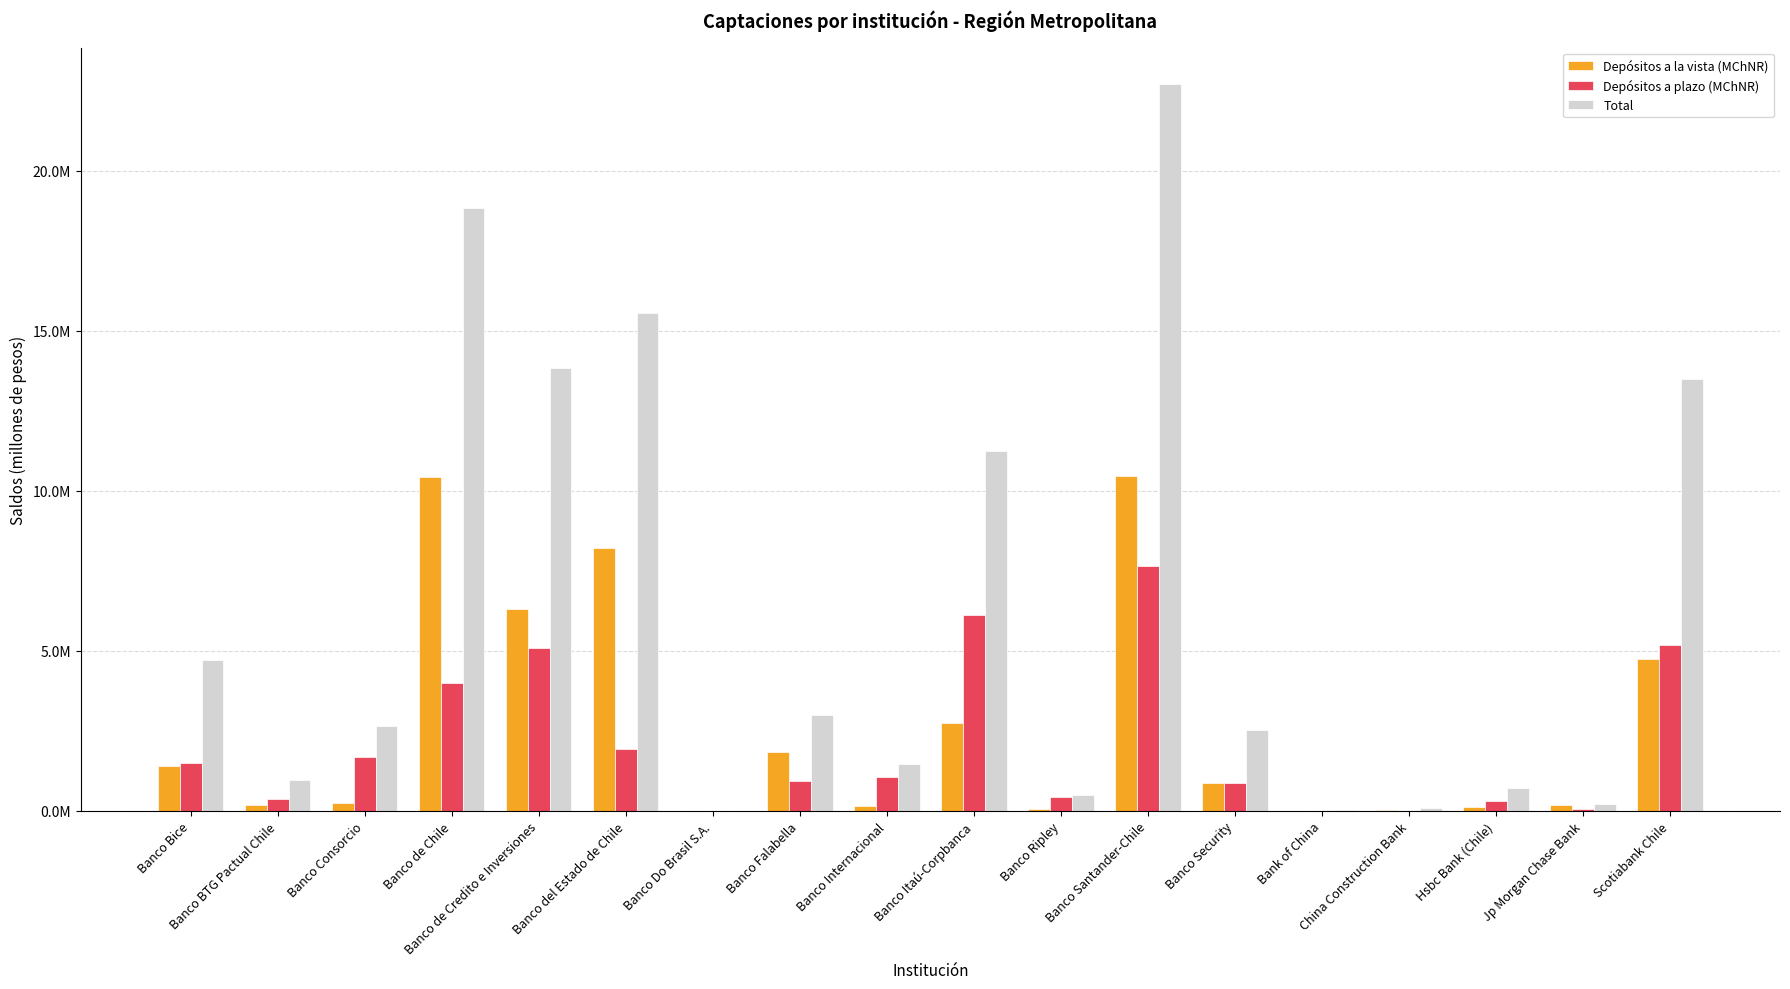

Reading left to right, transcribe all the data shown in this chart.

Depósitos a la vista (MChNR): Banco Bice=1386100.2	Banco BTG Pactual Chile=174556.9	Banco Consorcio=256708.9	Banco de Chile=10441998.1	Banco de Credito e Inversiones=6311353.4	Banco del Estado de Chile=8203514.8	Banco Do Brasil S.A.=641.9	Banco Falabella=1829123.1	Banco Internacional=135128.4	Banco Itaú-Corpbanca=2730374.5	Banco Ripley=69872.9	Banco Santander-Chile=10461215.5	Banco Security=875406.2	Bank of China=1719.8	China Construction Bank=37619.2	Hsbc Bank (Chile)=122312.0	Jp Morgan Chase Bank=167211.9	Scotiabank Chile=4739875.9
Depósitos a plazo (MChNR): Banco Bice=1505594.7	Banco BTG Pactual Chile=368621.0	Banco Consorcio=1670988.1	Banco de Chile=3995971.1	Banco de Credito e Inversiones=5096456.9	Banco del Estado de Chile=1928706.8	Banco Do Brasil S.A.=0.0	Banco Falabella=922240.0	Banco Internacional=1051155.0	Banco Itaú-Corpbanca=6108330.9	Banco Ripley=417635.4	Banco Santander-Chile=7647267.0	Banco Security=863428.5	Bank of China=0.0	China Construction Bank=3999.8	Hsbc Bank (Chile)=314855.5	Jp Morgan Chase Bank=49009.5	Scotiabank Chile=5173653.3
Total: Banco Bice=4716118.8	Banco BTG Pactual Chile=969476.5	Banco Consorcio=2649477.3	Banco de Chile=18847547.3	Banco de Credito e Inversiones=13838962.1	Banco del Estado de Chile=15559551.6	Banco Do Brasil S.A.=6768.5	Banco Falabella=2990483.4	Banco Internacional=1476607.7	Banco Itaú-Corpbanca=11244127.6	Banco Ripley=490491.4	Banco Santander-Chile=22712162.2	Banco Security=2538889.7	Bank of China=16943.7	China Construction Bank=84034.0	Hsbc Bank (Chile)=701182.6	Jp Morgan Chase Bank=218130.2	Scotiabank Chile=13492314.5